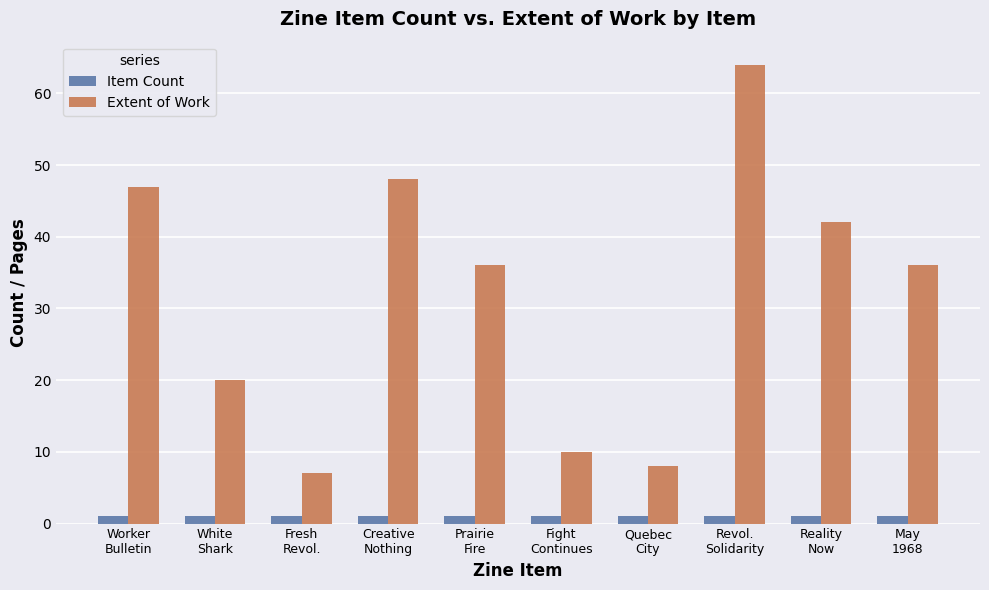

What is the difference between the Extent of Work values at Revol.
Solidarity and White
Shark?

44